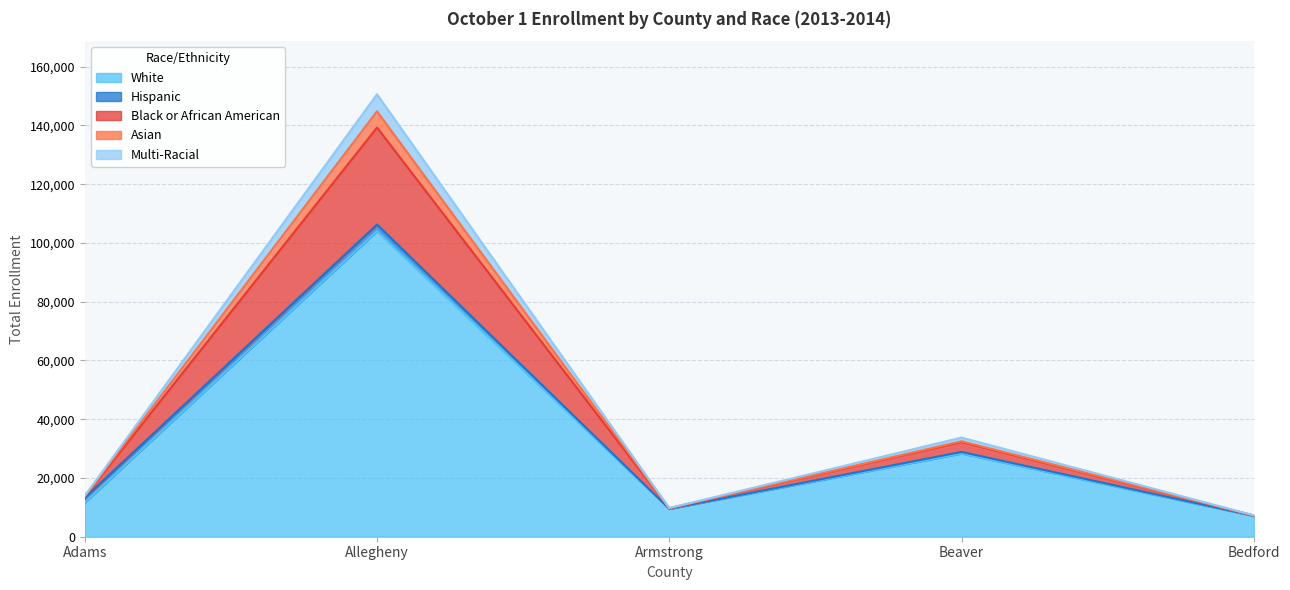

At which category is the sum across all series the highest?

Allegheny